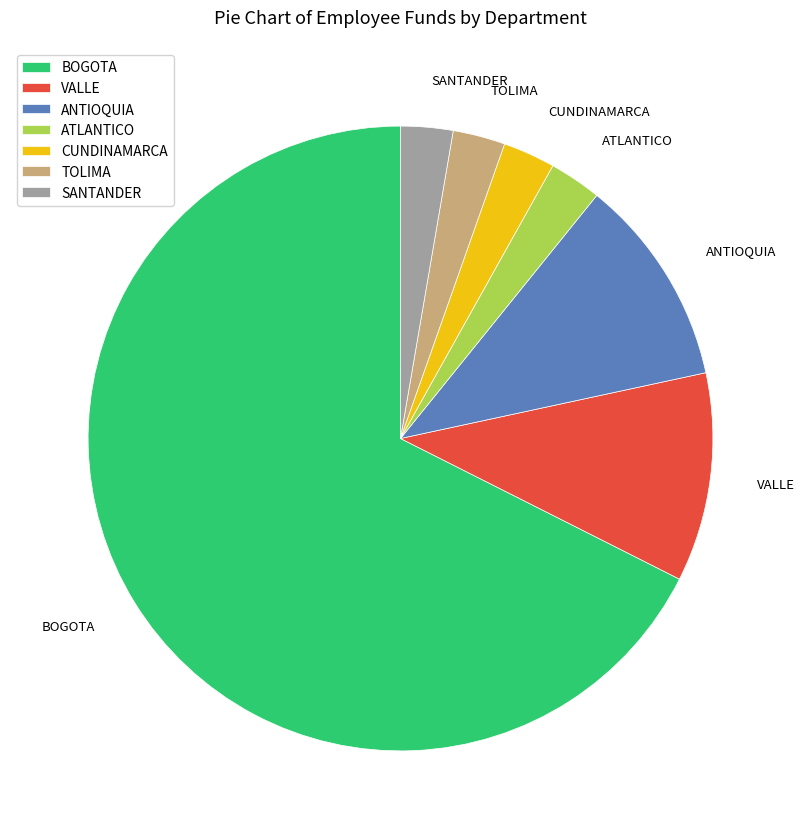

What is the largest slice in the pie chart?

BOGOTA